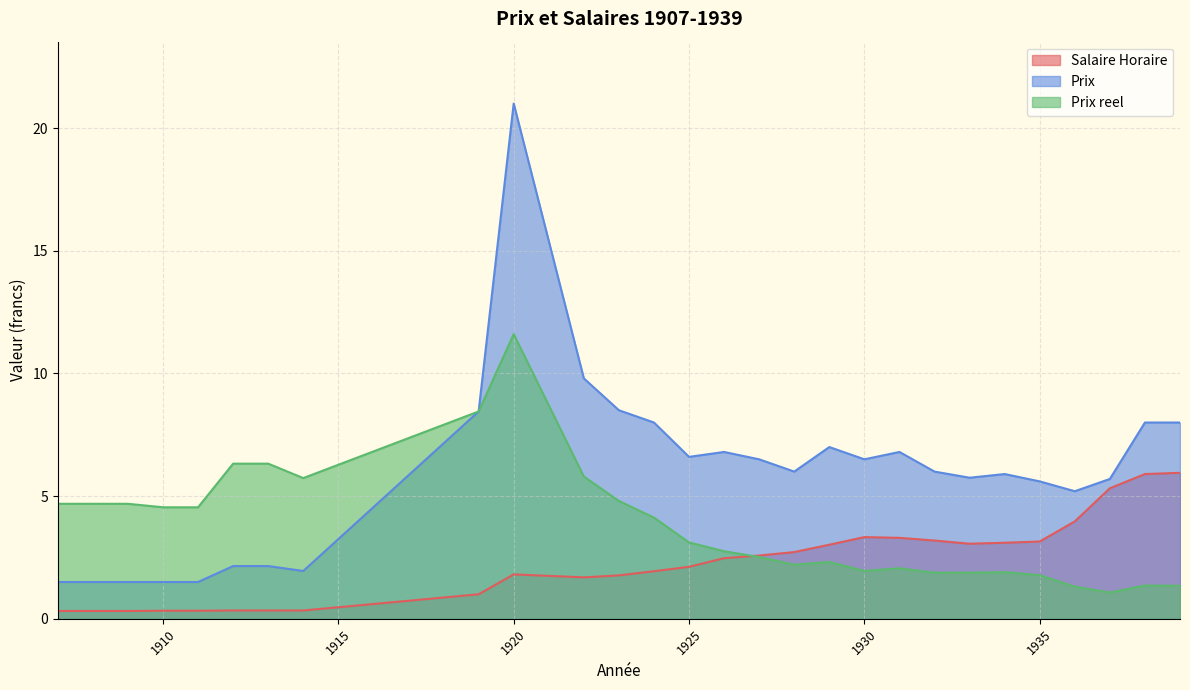

How many data points does each series have?

28